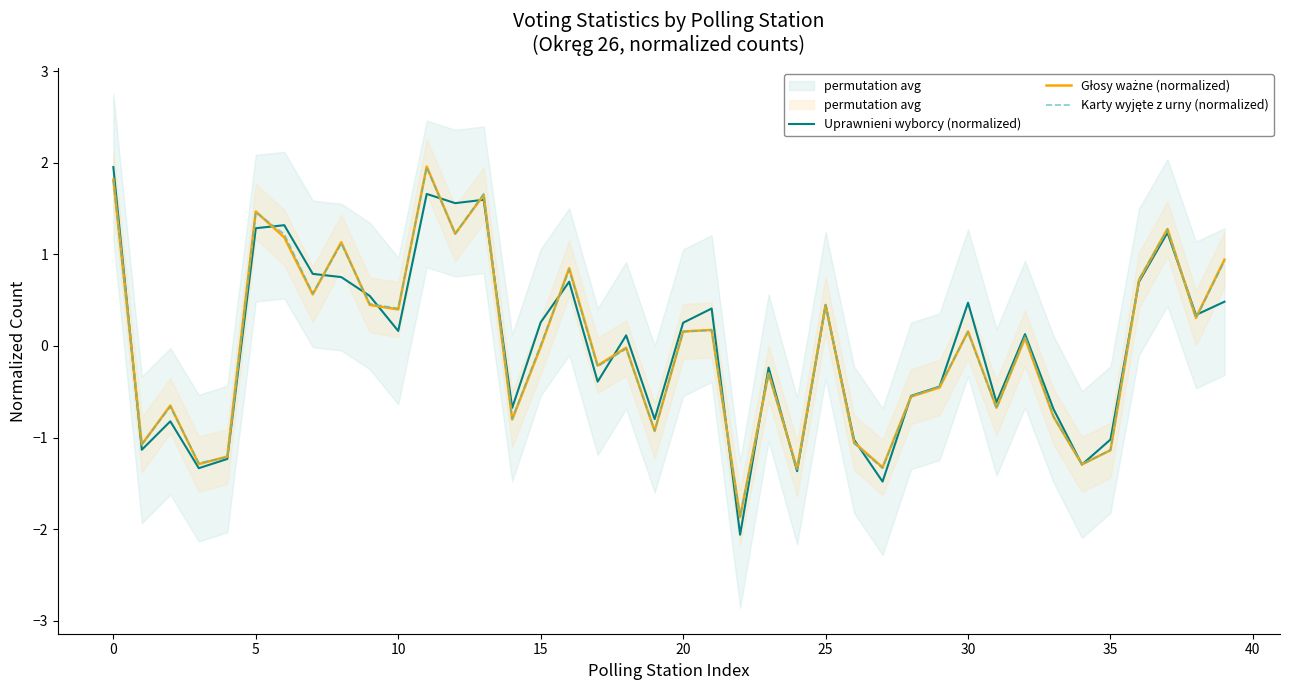

How many interior local peaks does the Głosy ważne (normalized) series have?

13